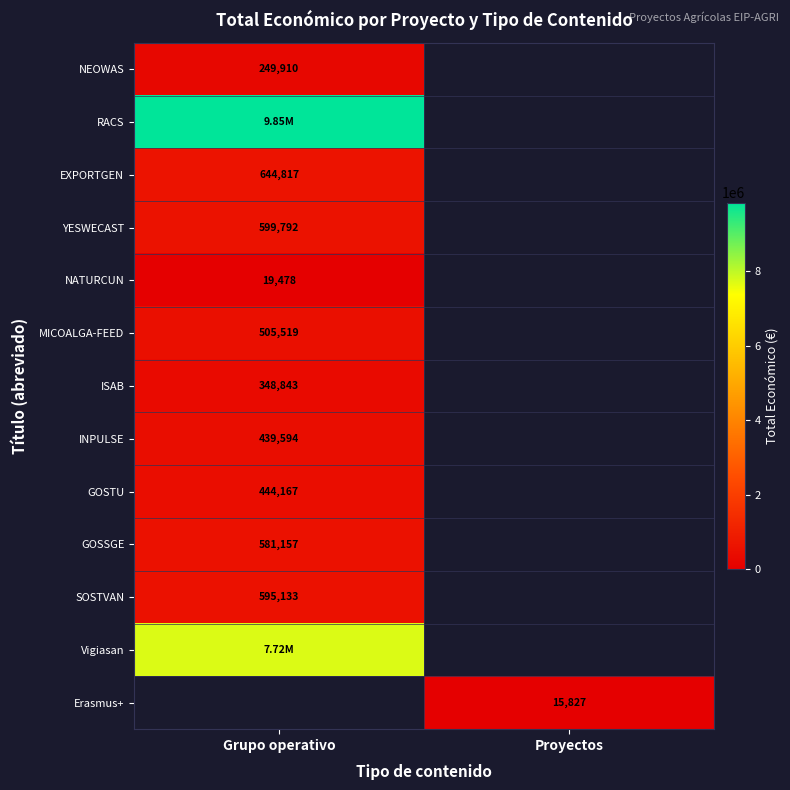

How many values in EXPORTGEN are above zero?

1